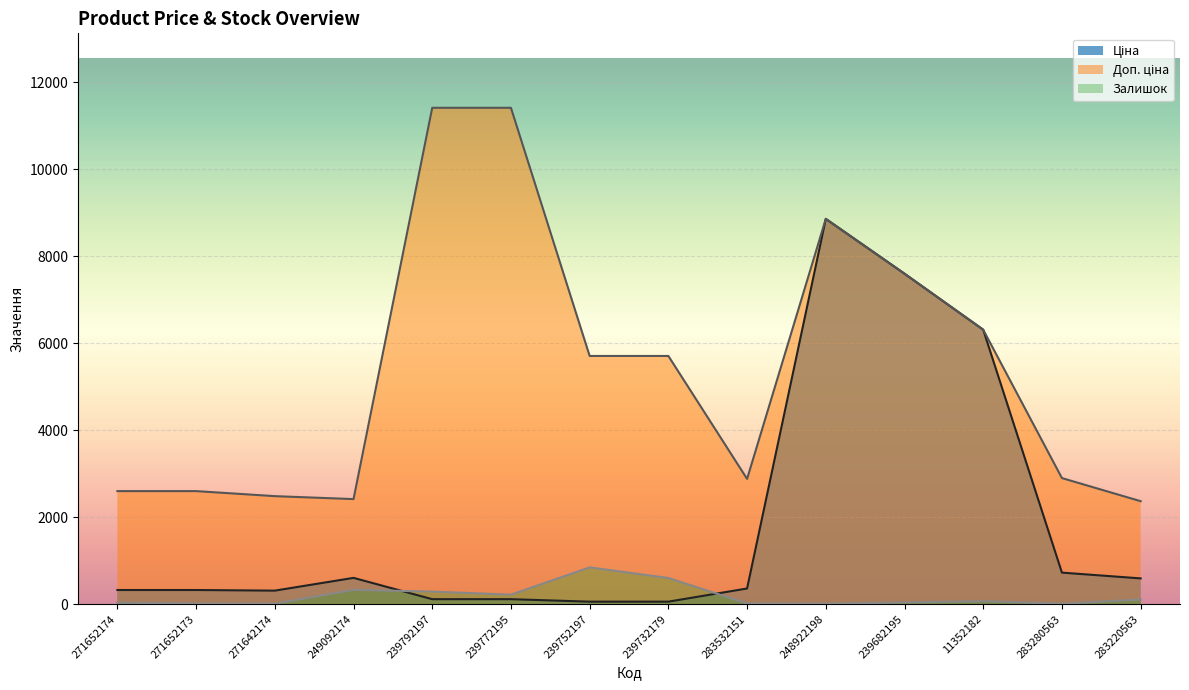

Rank the categories by Доп. ціна value from lowest to highest.

283220563, 249092174, 271642174, 271652174, 271652173, 283532151, 283280563, 239752197, 239732179, 11352182, 239682195, 248922198, 239792197, 239772195